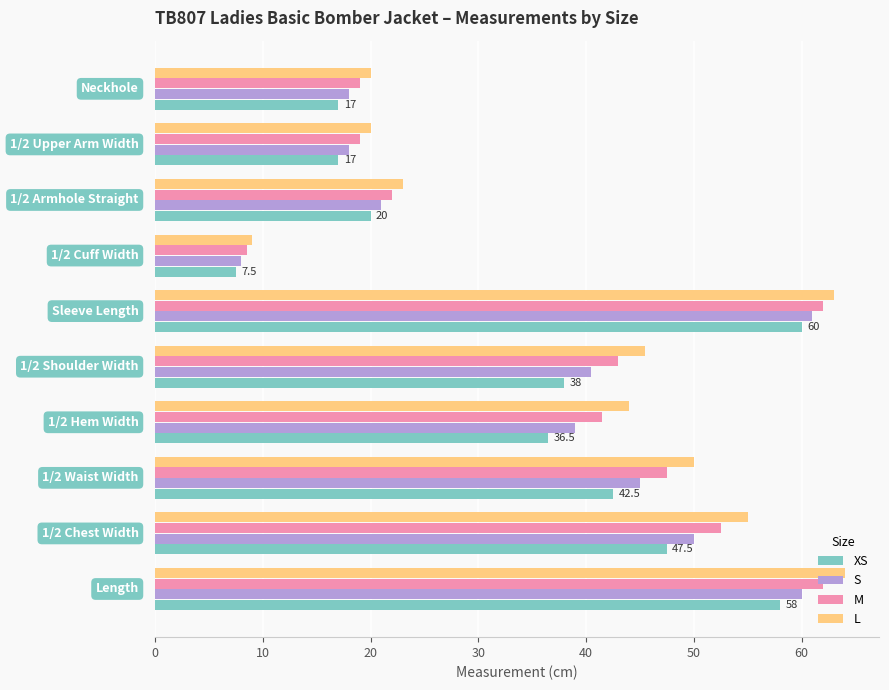

What is the difference between the second highest and second lowest values in the S series?

42.0